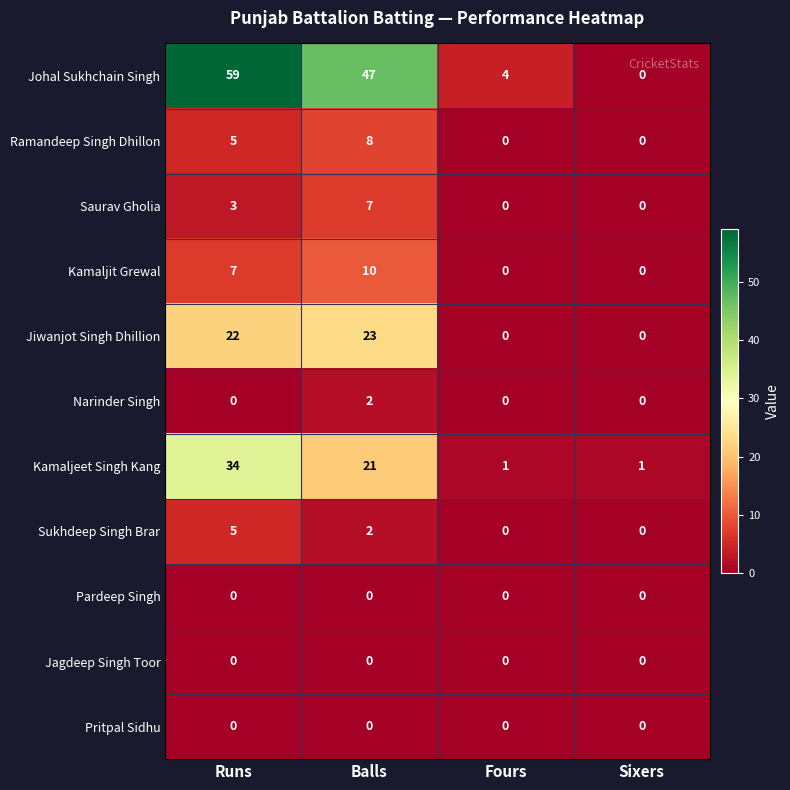

True or false: Kamaljit Grewal has a value of 7 at Runs.

True